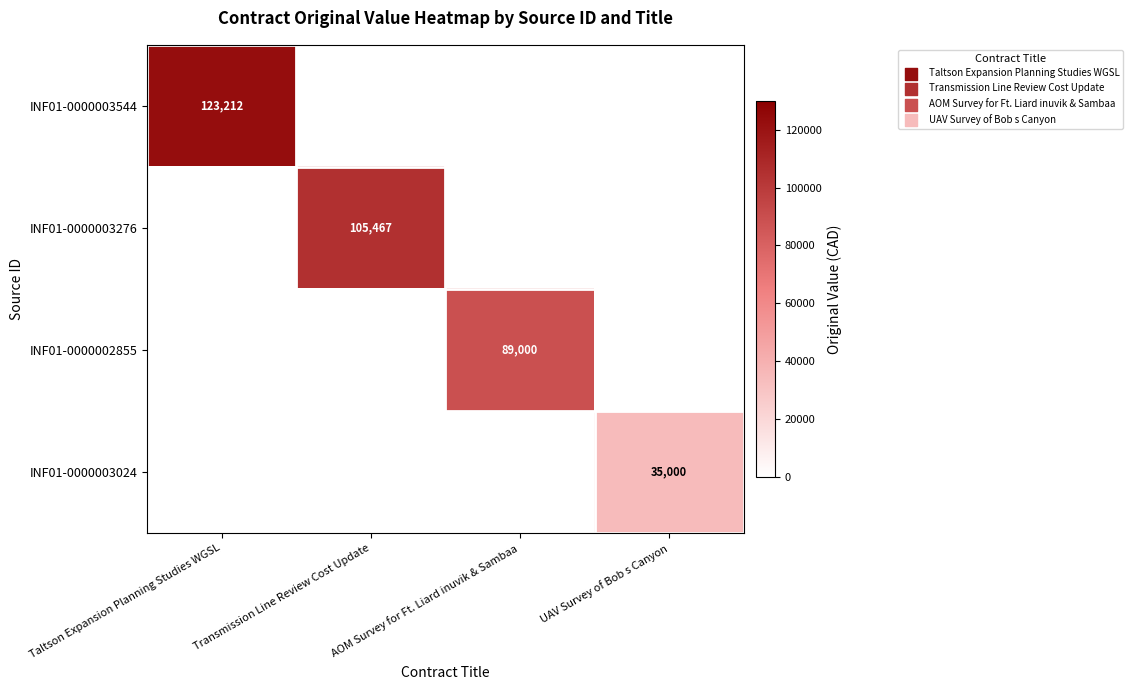

True or false: INF01-0000003024 has a value of 35000 at UAV Survey of Bob s Canyon.

True